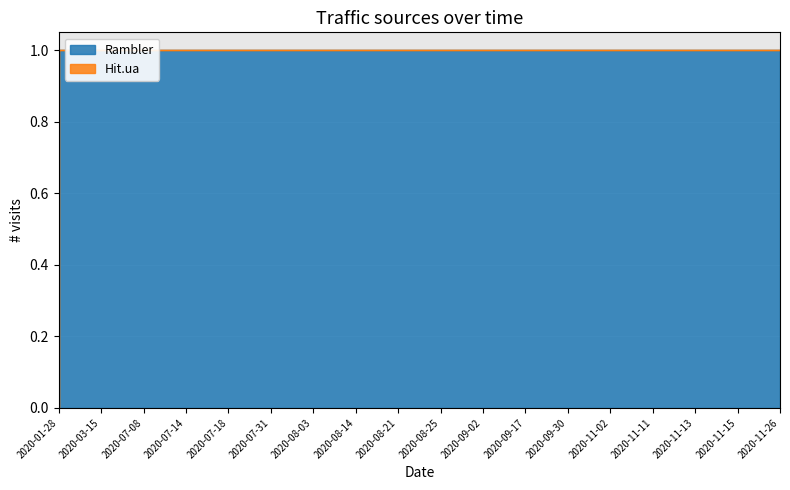

What is the sum of all values?

17